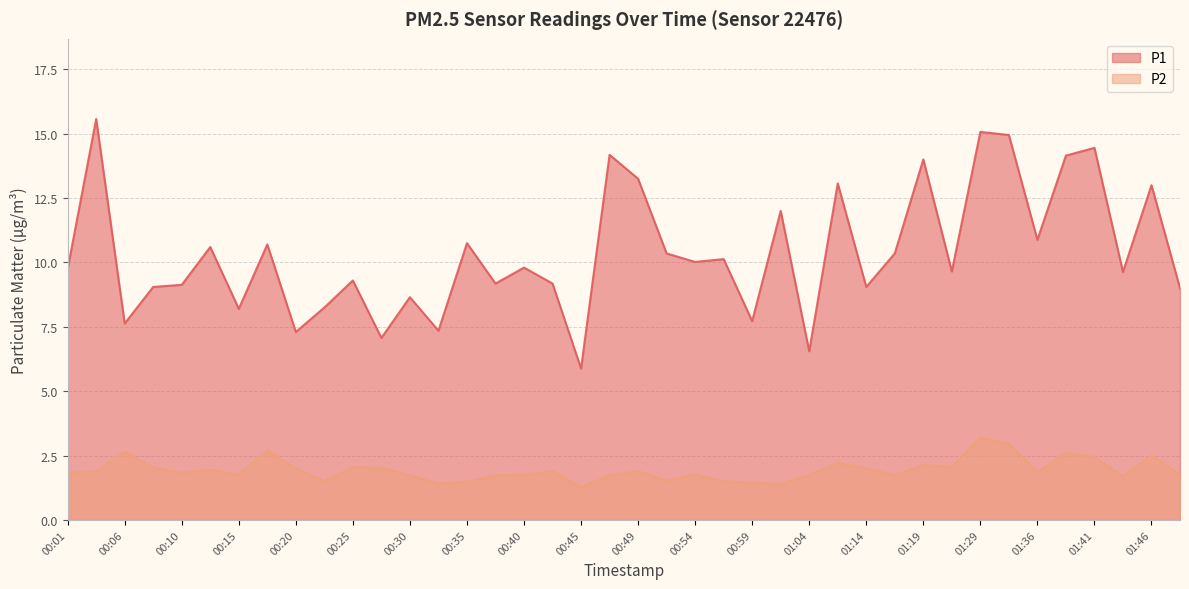

At 01:34, list the series in order from largest to smallest.

P1, P2